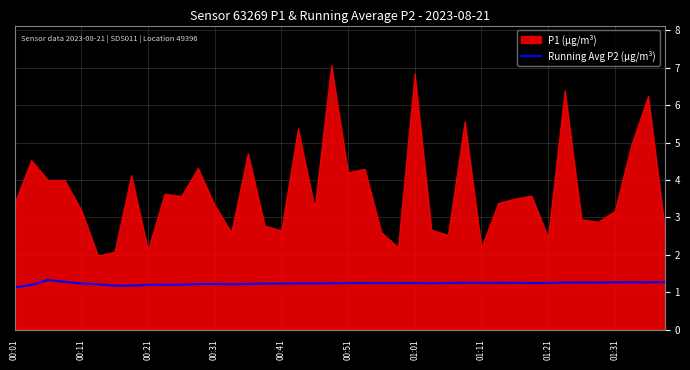

At which label is the value closest to 1?

00:01